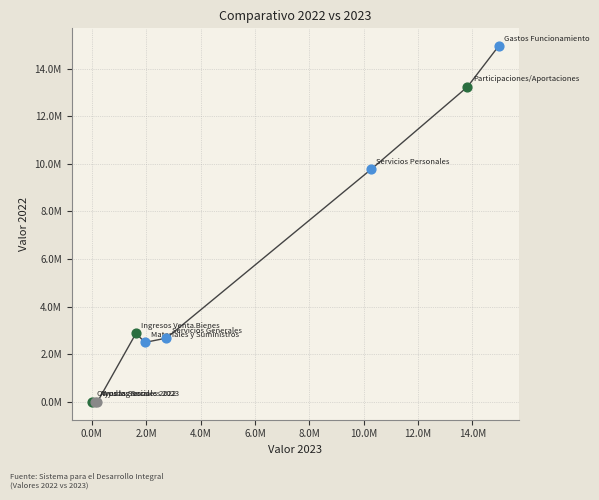

Does the chart have visible grid lines?

Yes